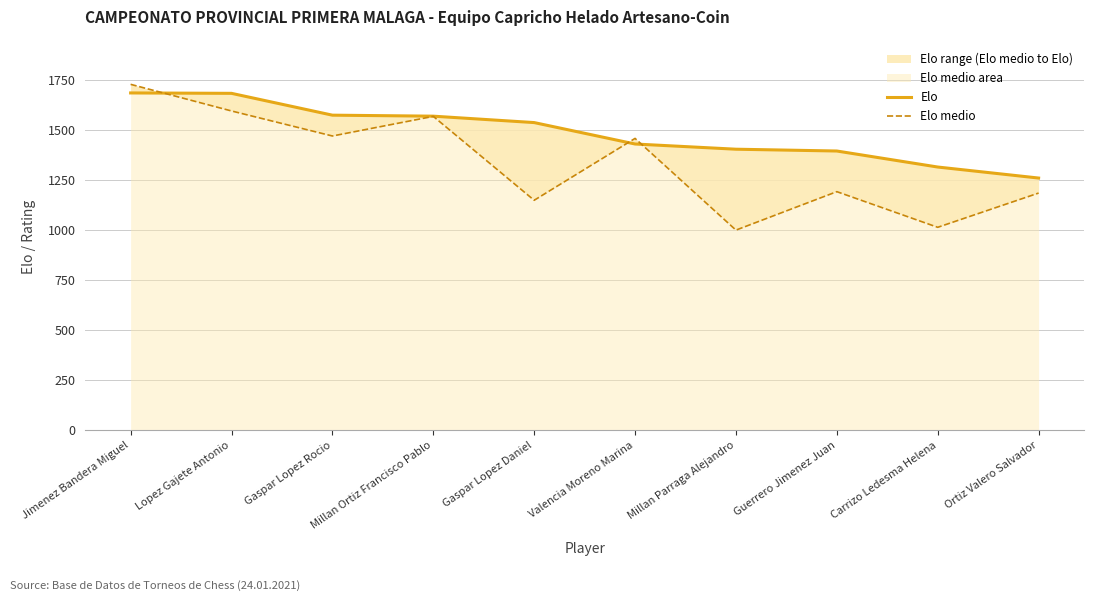

True or false: Elo has more than 0 interior local peaks.

False